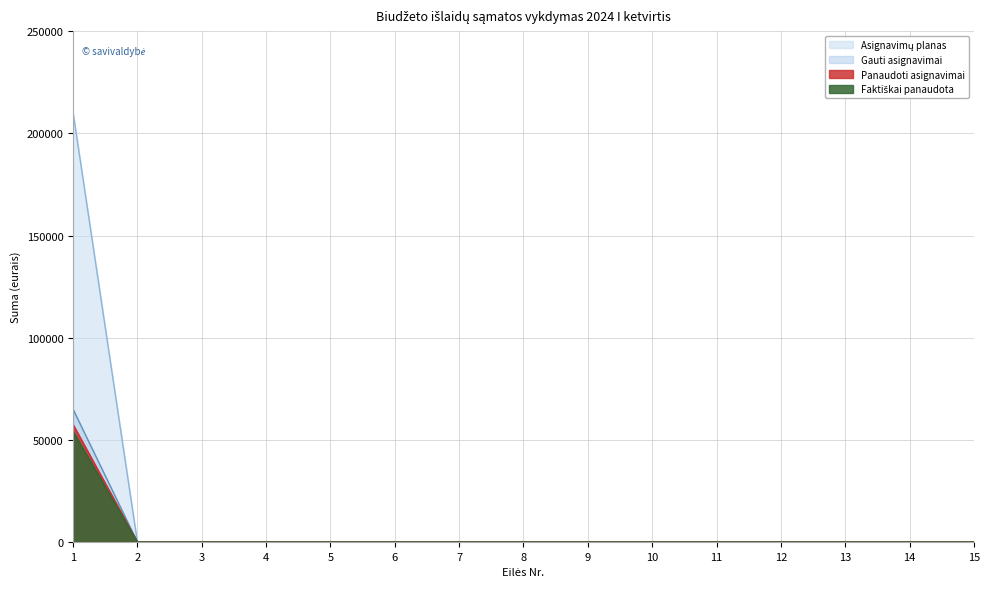

True or false: Faktiškai panaudota and Gauti asignavimai intersect in this chart.

False